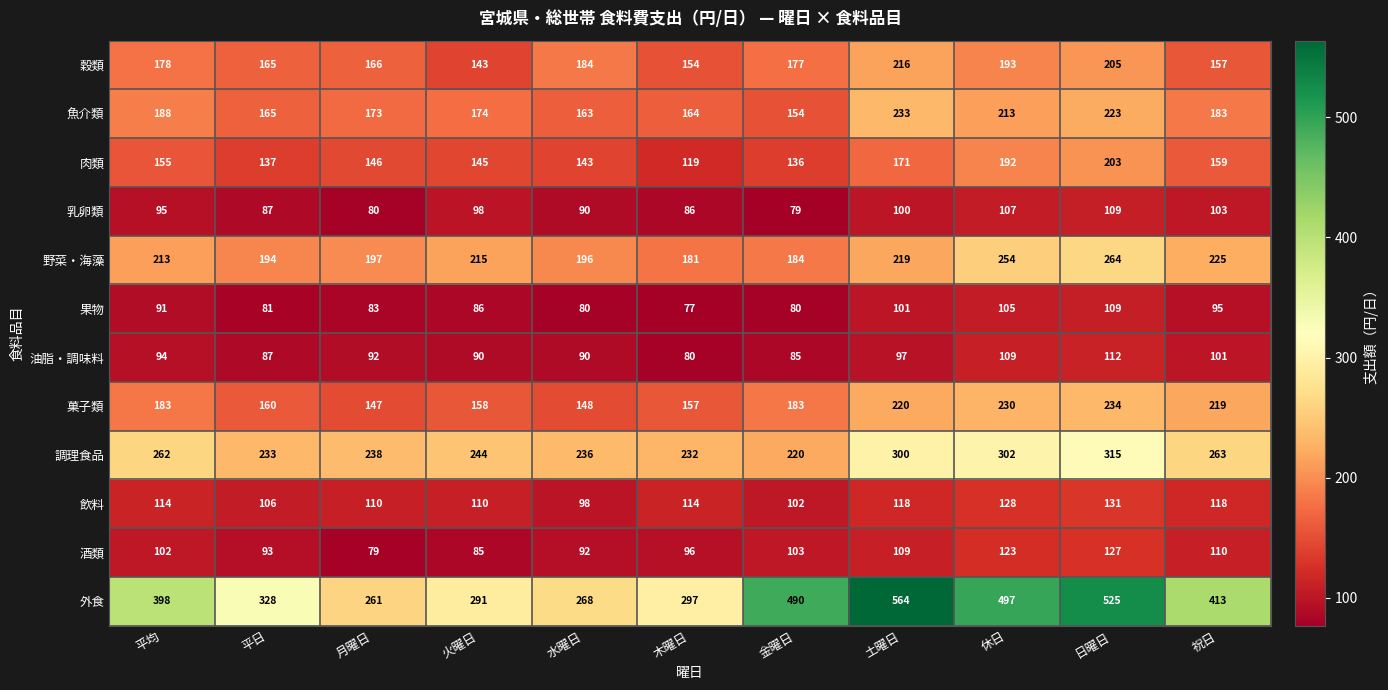

At which category is the sum across all series the highest?

日曜日